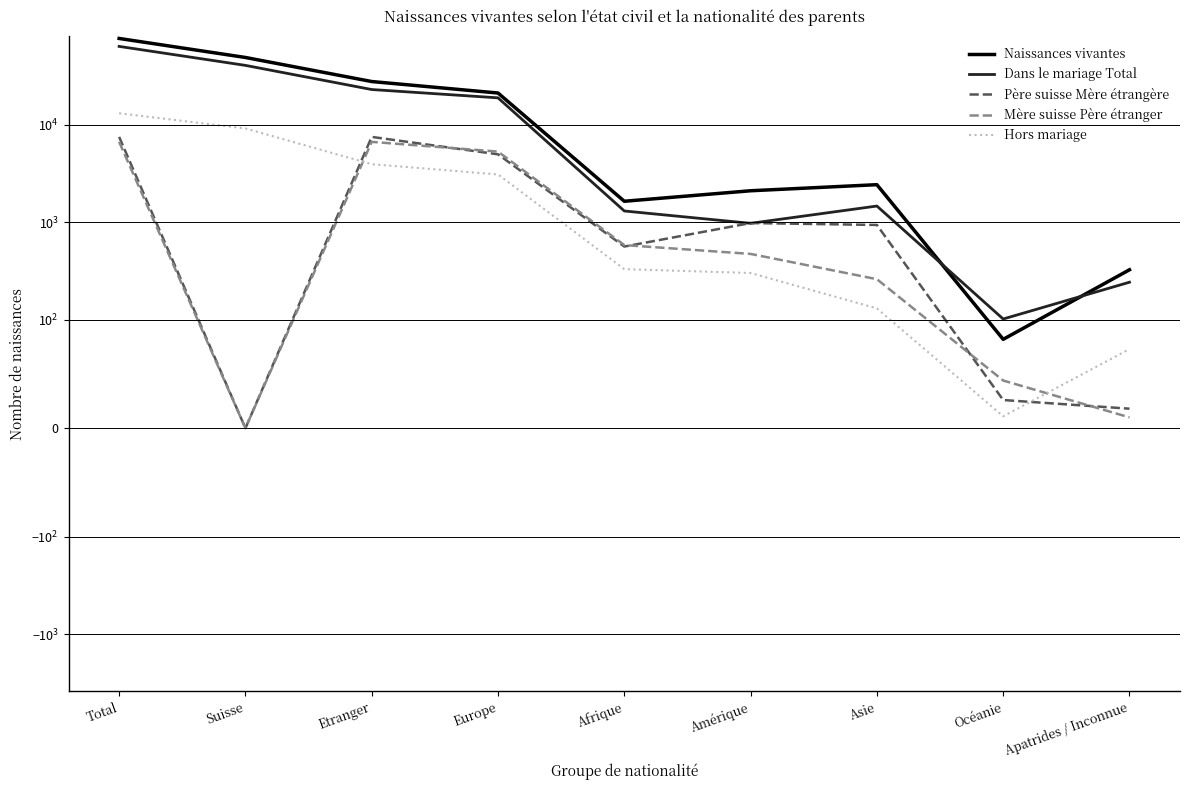

True or false: Dans le mariage Total and Mère suisse Père étranger cross at least once.

False